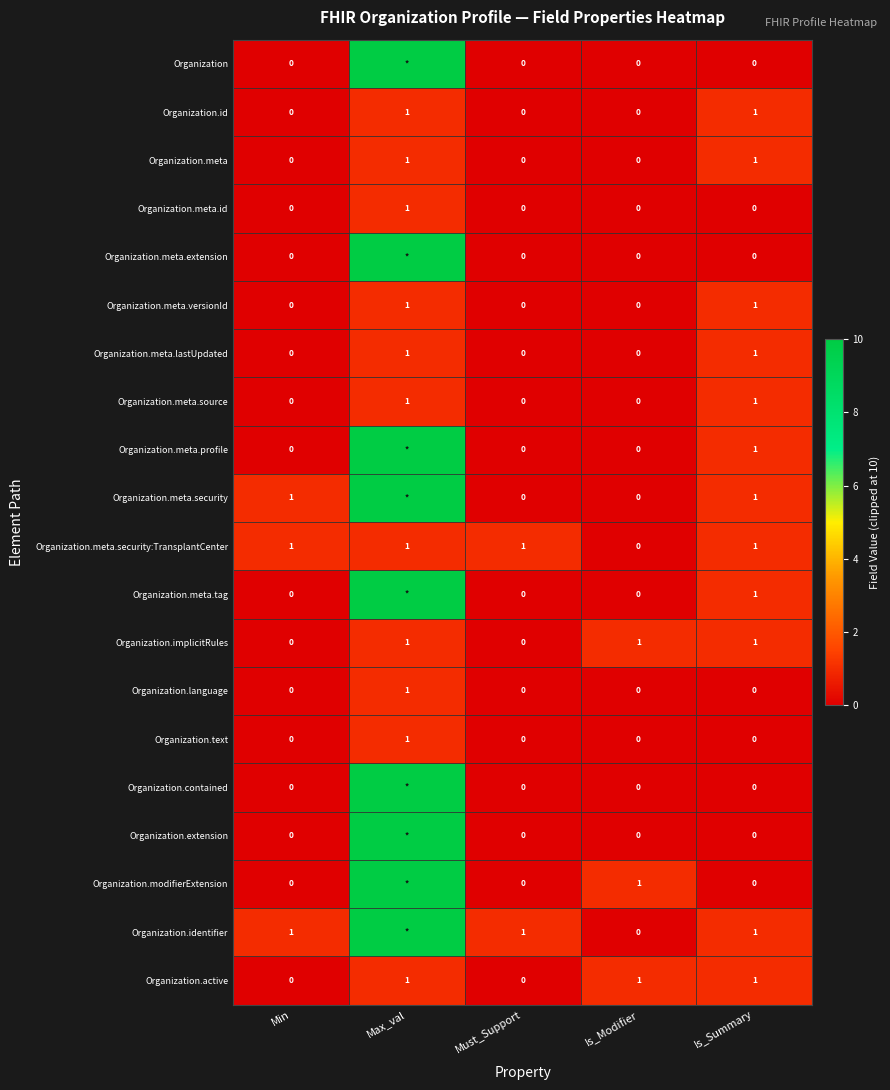

What is the sum of all Organization.meta.id values?

1